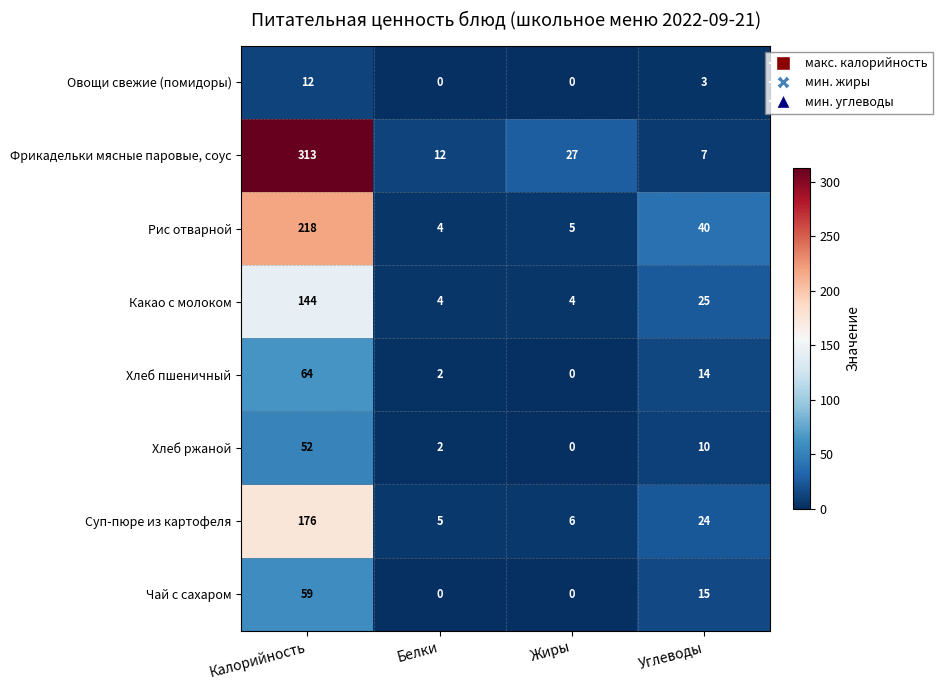

How many categories are shown in the chart?

4